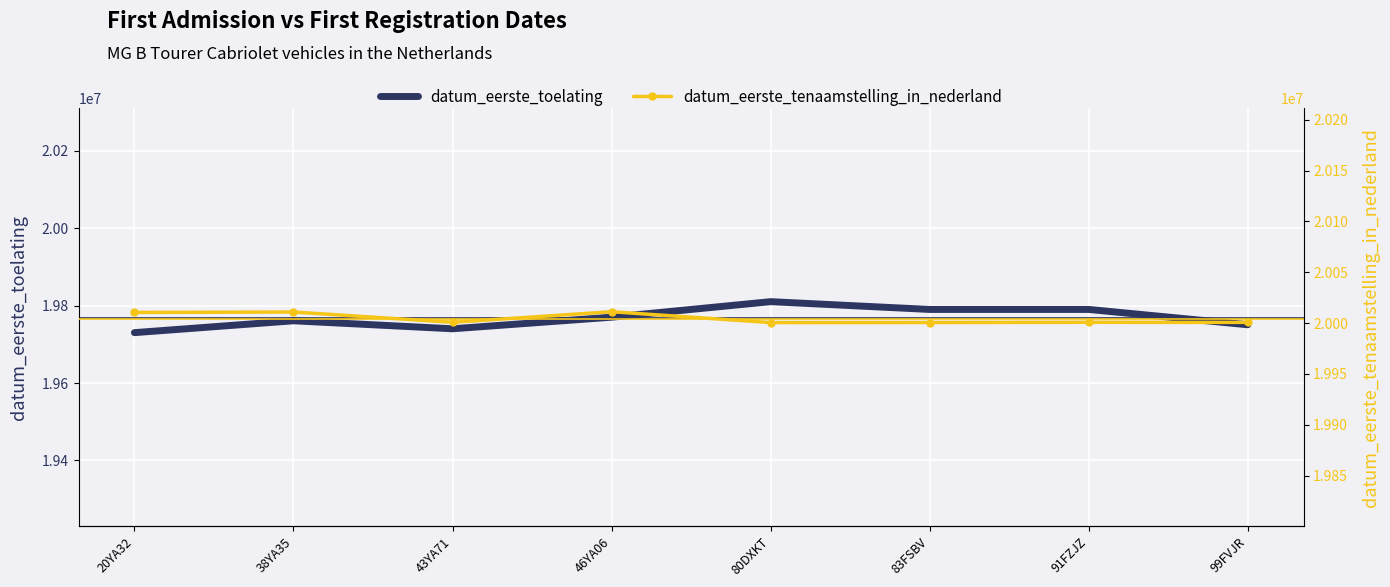

How many categories are shown in the chart?

8